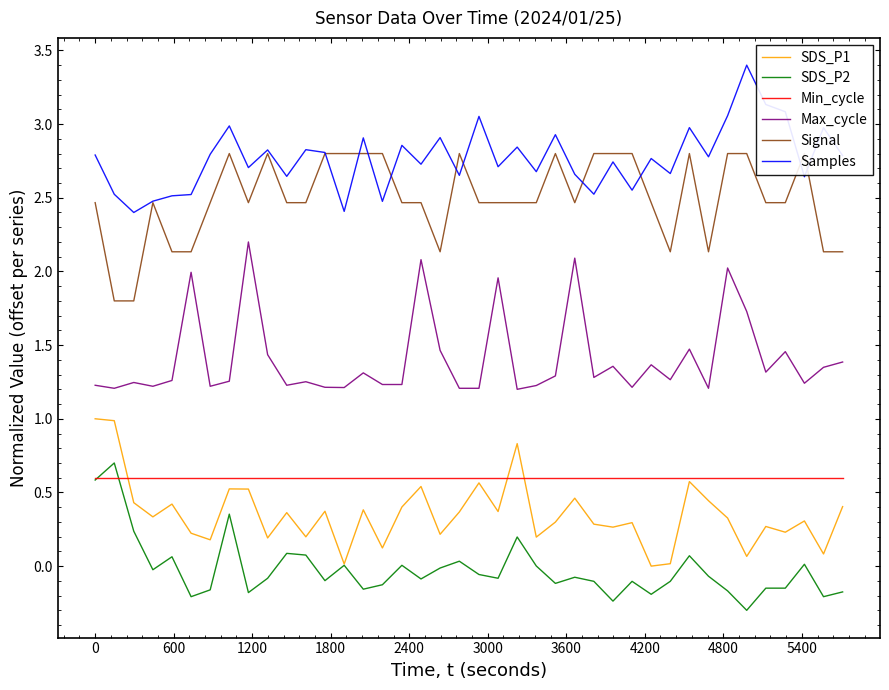

What is the lowest value of the Min_cycle series?

0.6